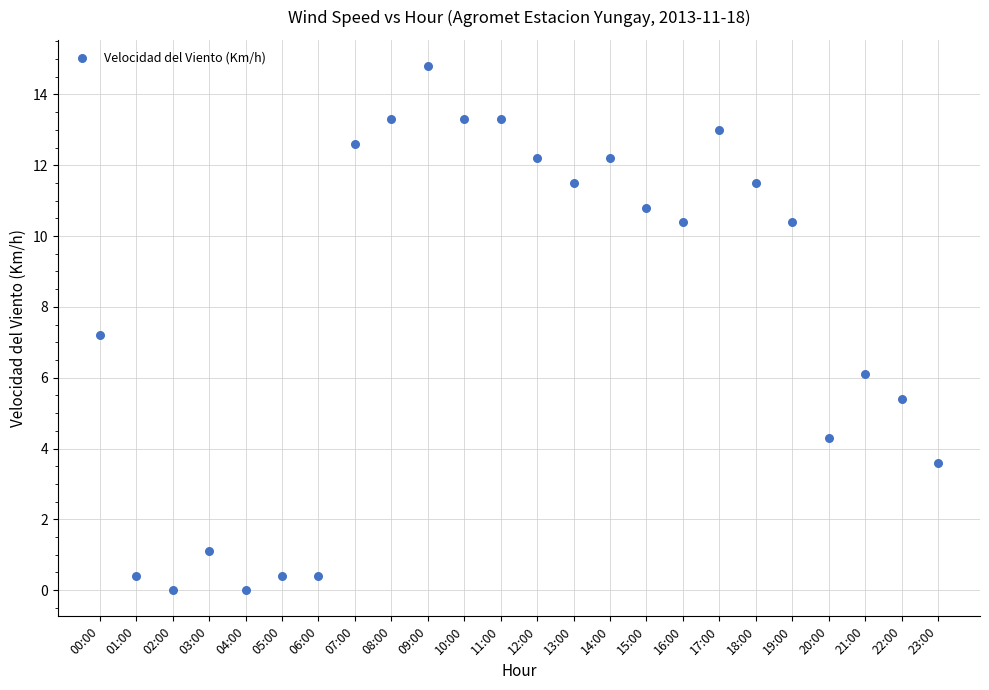

What Y value in the scatter plot is closest to 7?

7.2